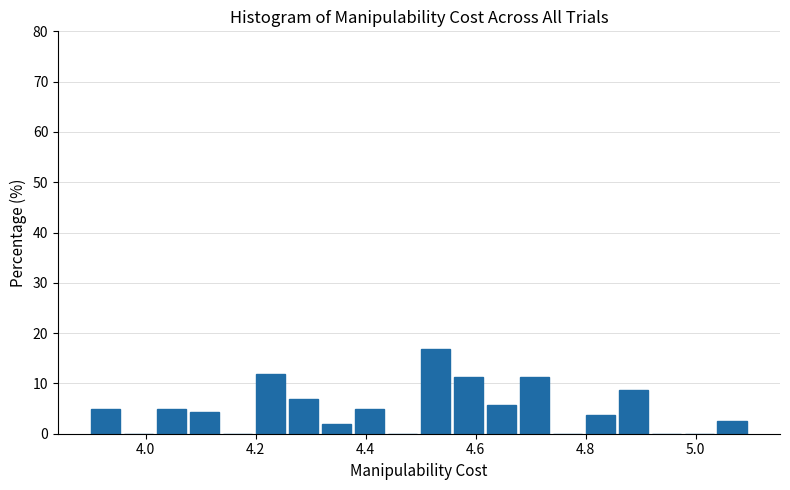

Around what value on the x-axis is the tallest bar? Give the approximate position of its centre, as read against the axis.

4.52